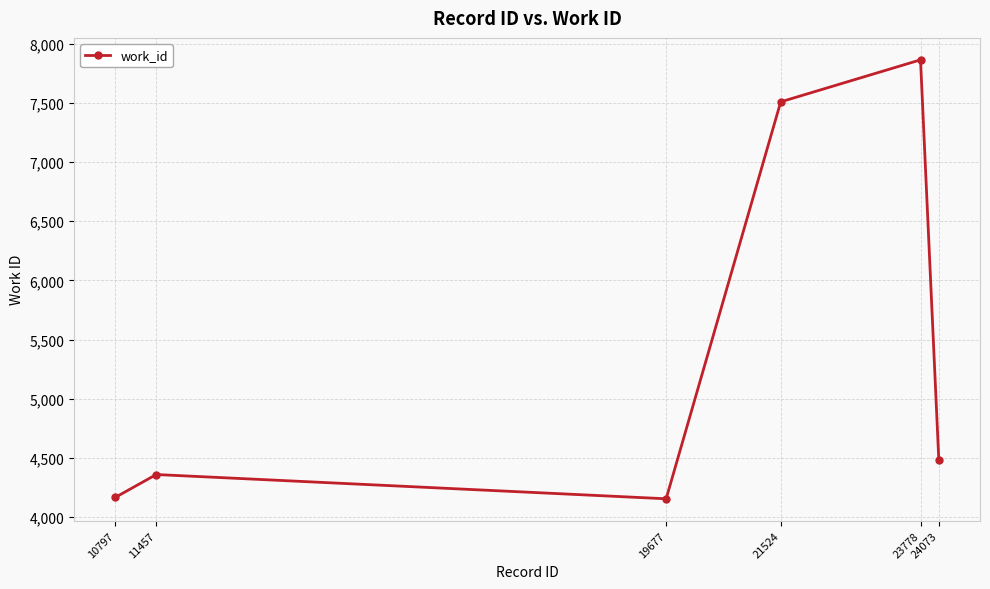

Read the value at 19677, to the nearest 10.

4160